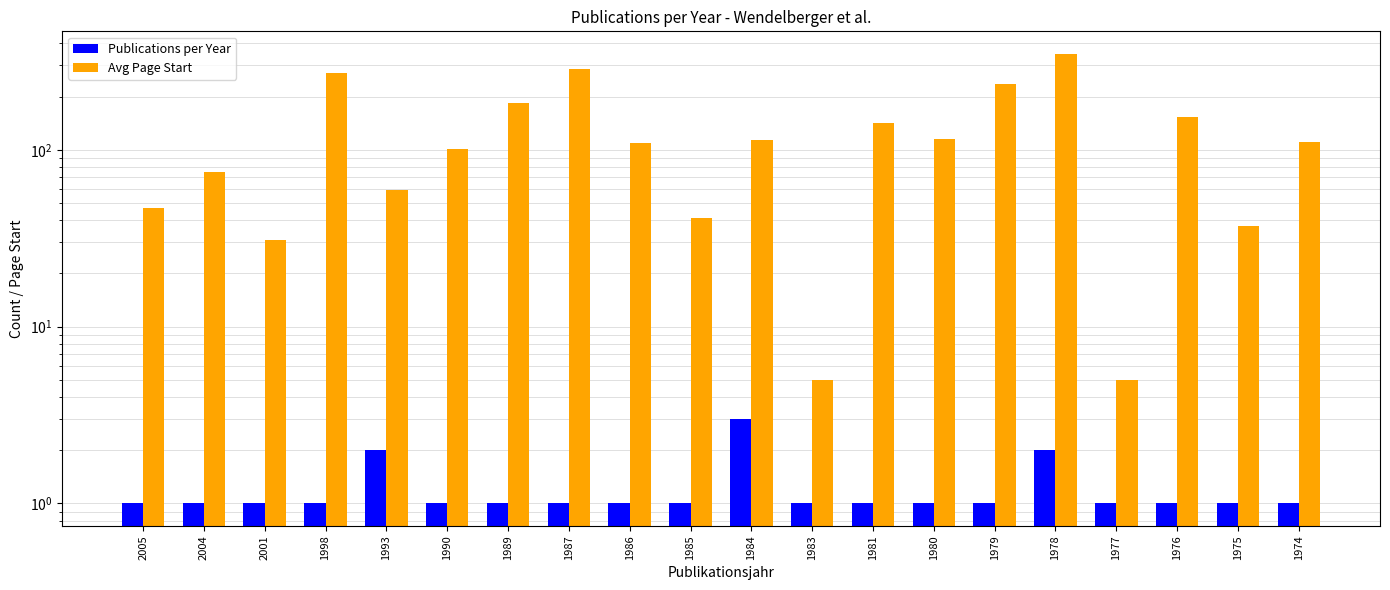

What are all the series names shown in the legend?

Publications per Year, Avg Page Start